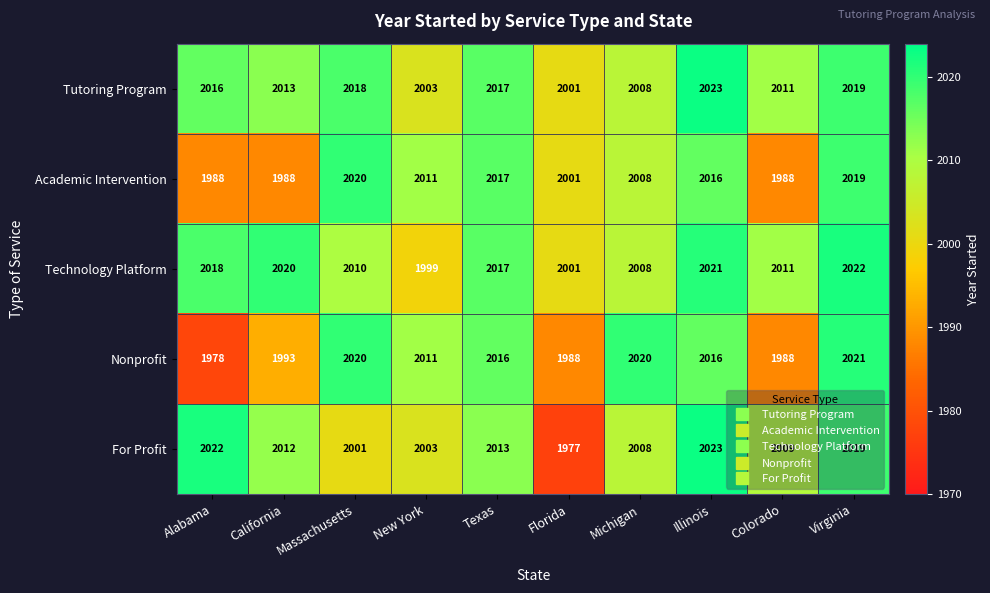

At which label does Academic Intervention first exceed 2011?

Massachusetts